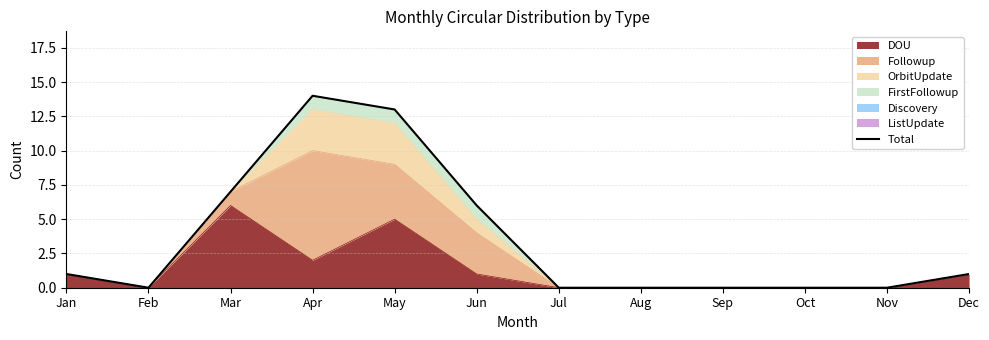

How many values are below 1?

6